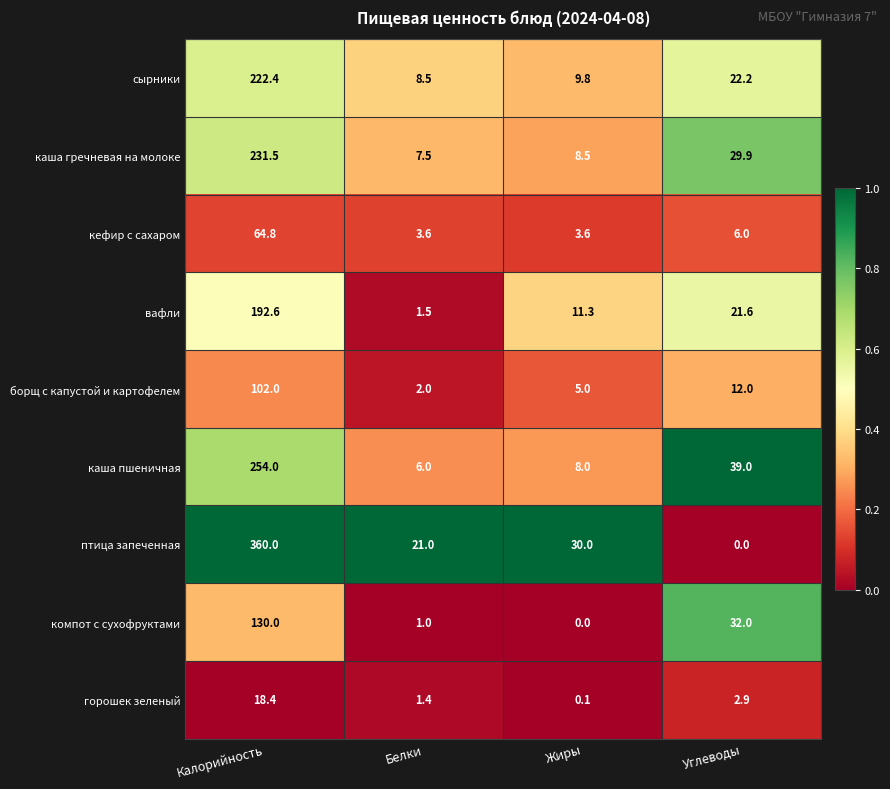

At which category is the sum across all series the highest?

Калорийность